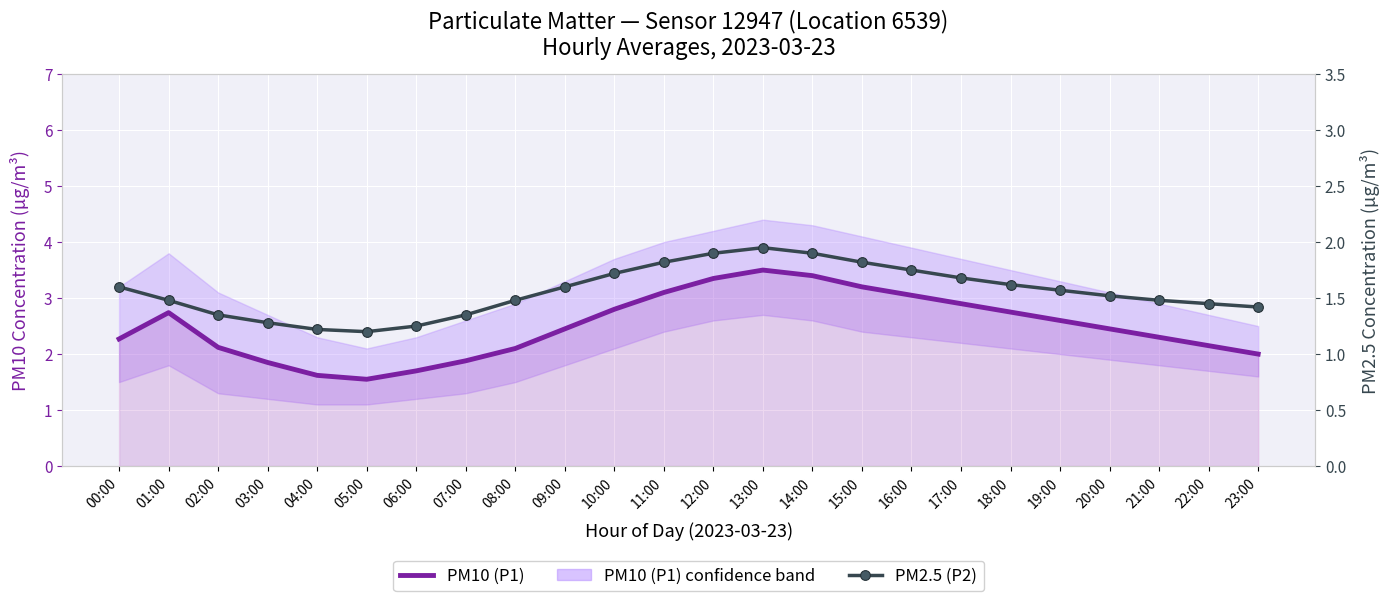

Is the value of PM2.5 (P2) at 16:00 greater than the value of PM10 (P1) at 18:00?

No